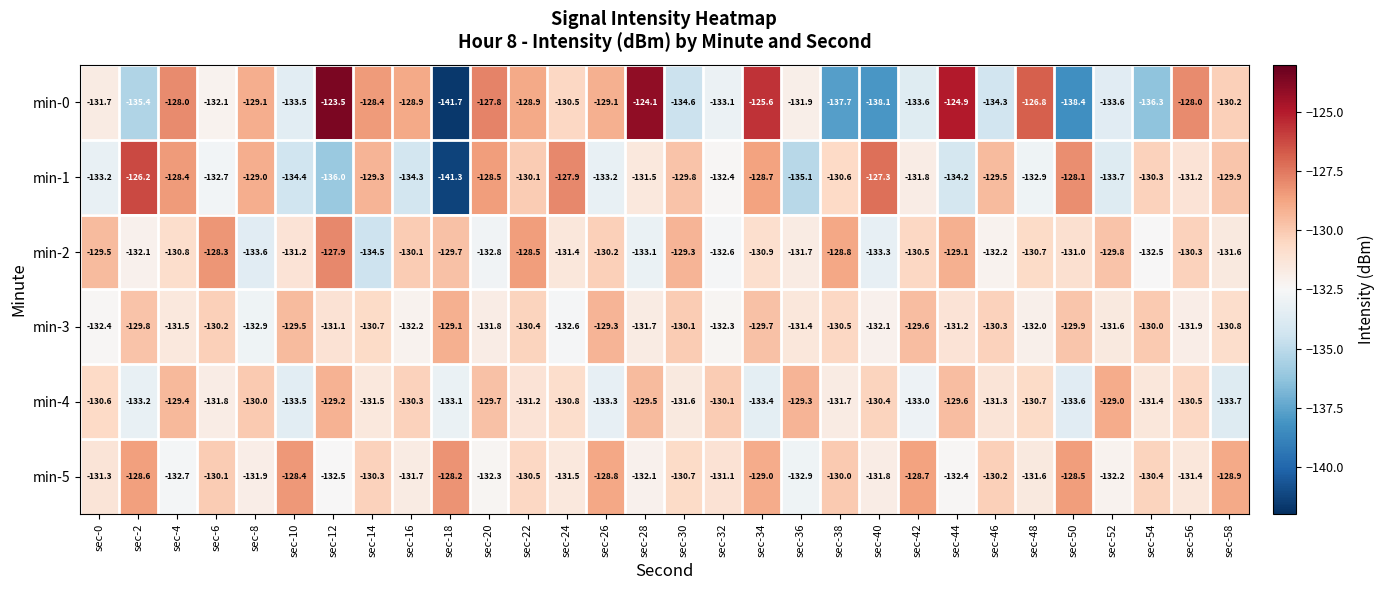

What is the difference between the min-4 values at sec-14 and sec-8?

1.5